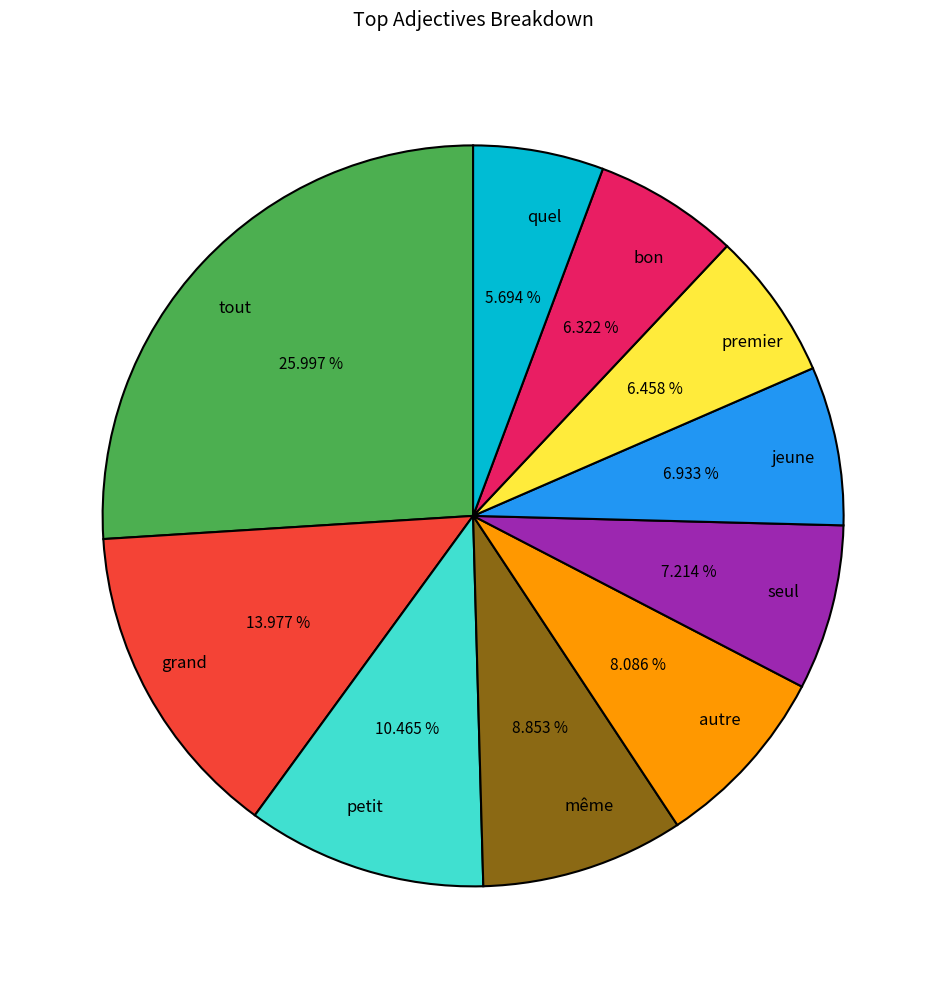

Does seul account for over 50% of the chart?

No